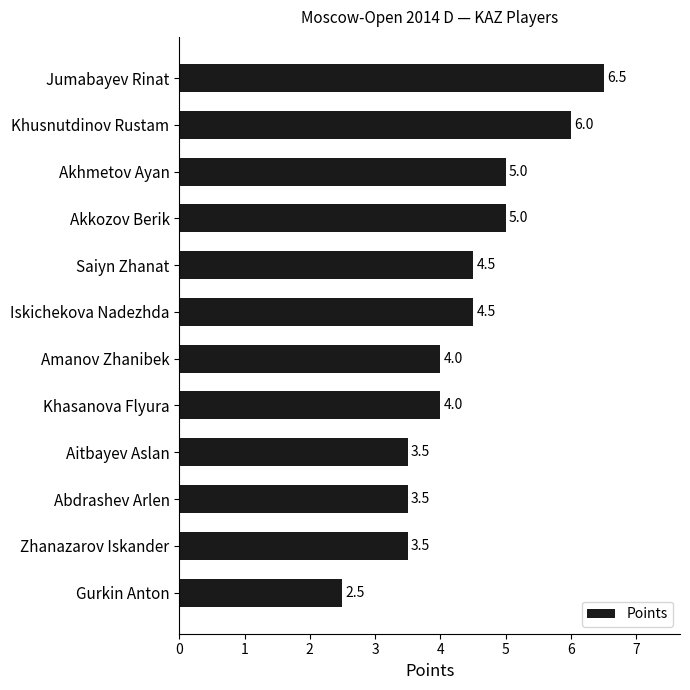

The chart shows a value of 0.8 at Abdrashev Arlen. True or false?

False